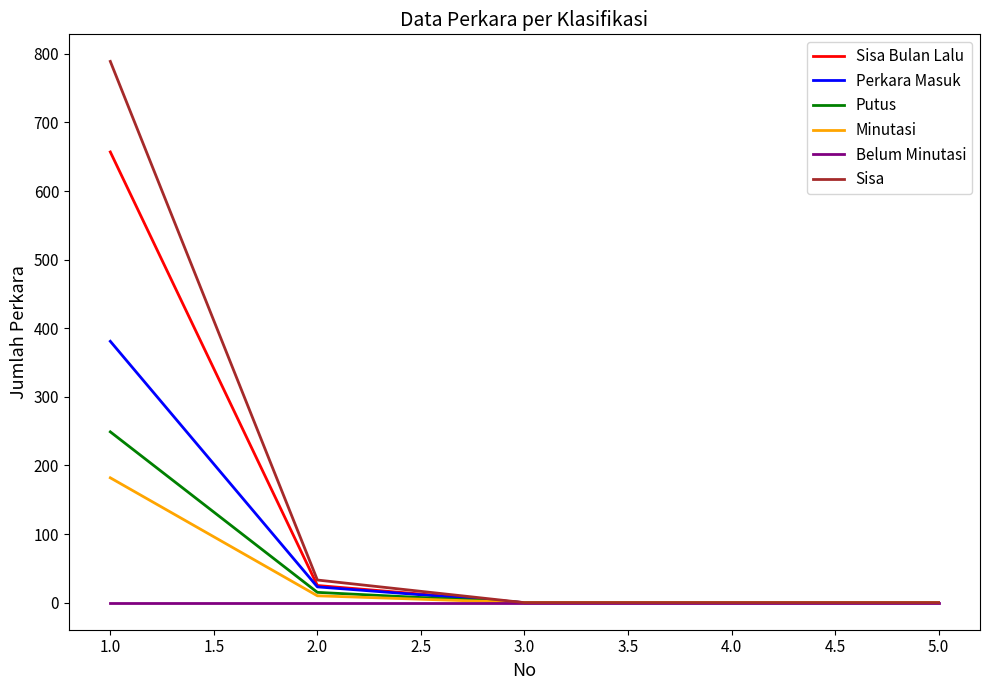

Which category has the highest value across all series?

1.0